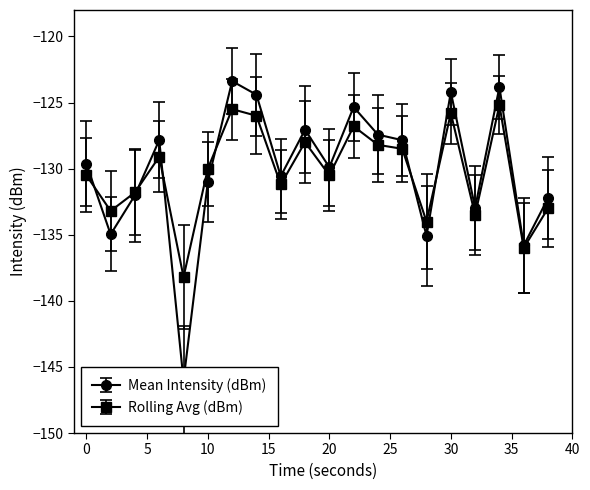

Is it true that Rolling Avg (dBm) equals -128.0 at 18?

True